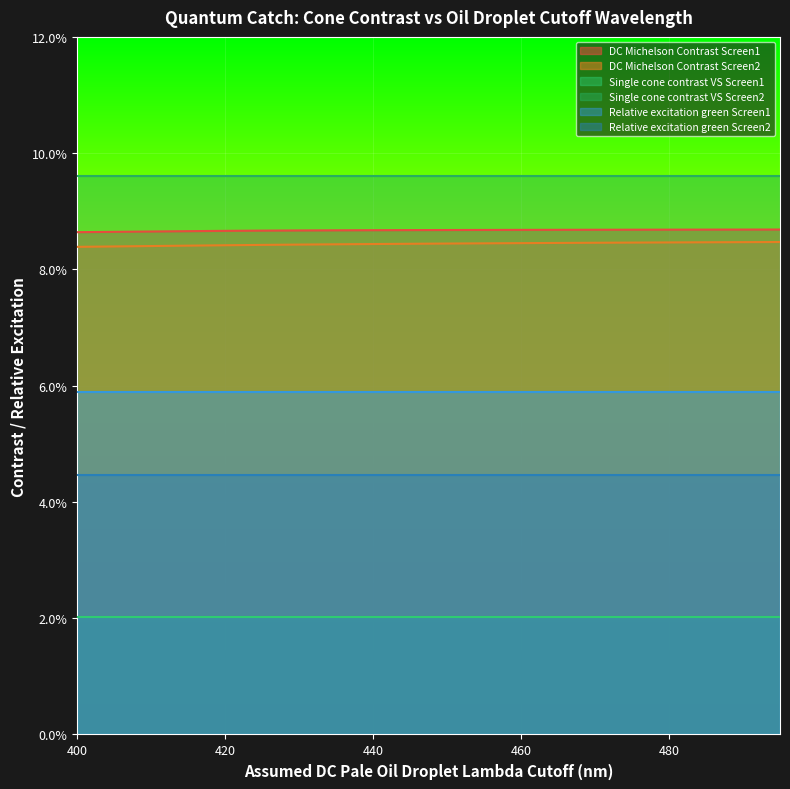

How many categories are shown in the chart?

20